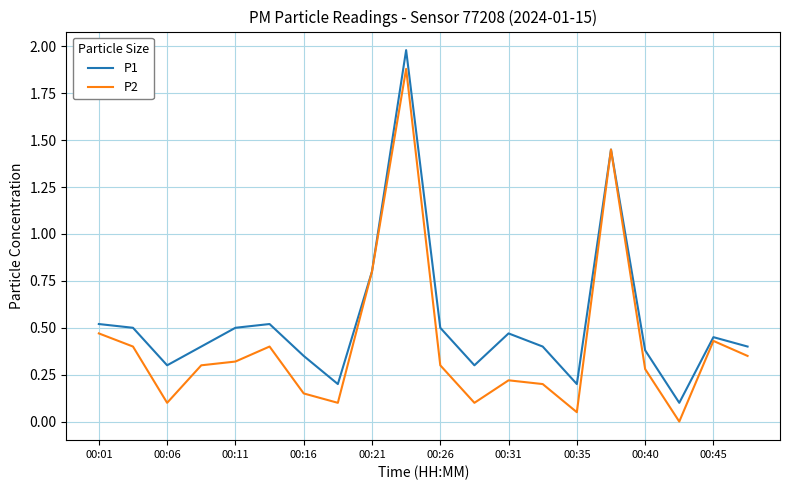

Which series has the largest total across all categories?

P1